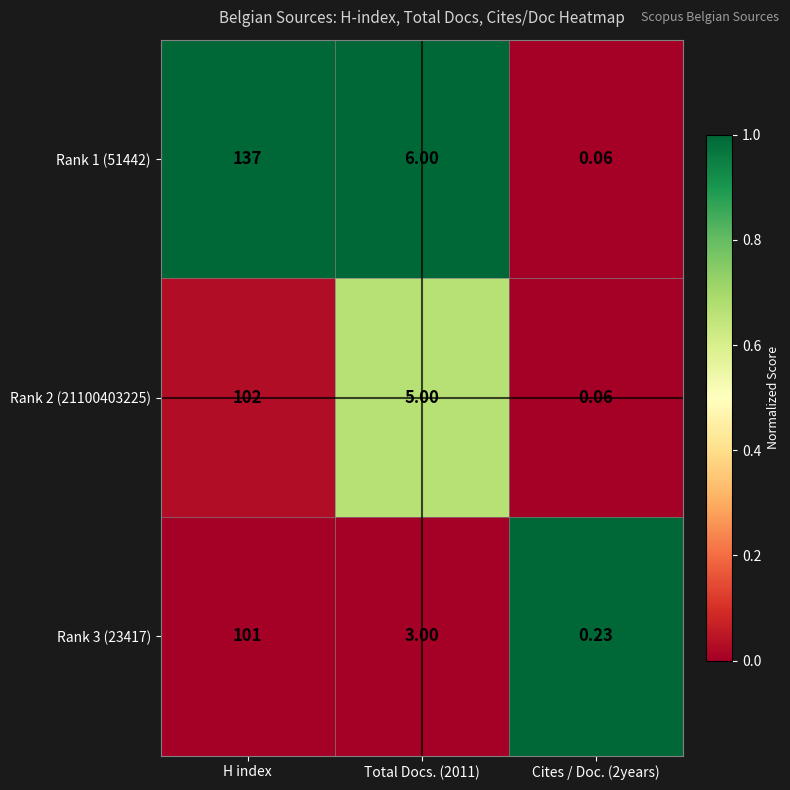

How many distinct data groups are displayed?

3